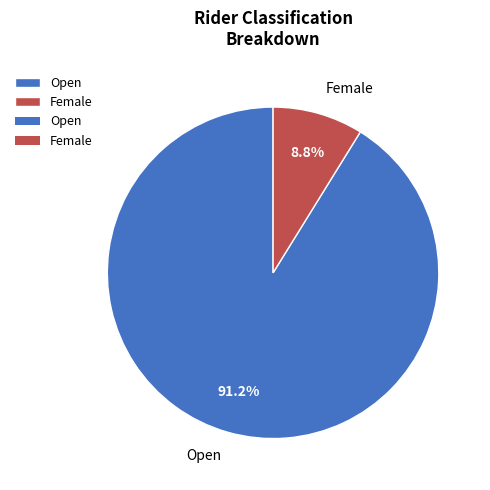

Rank the categories by value from highest to lowest.

Open, Female